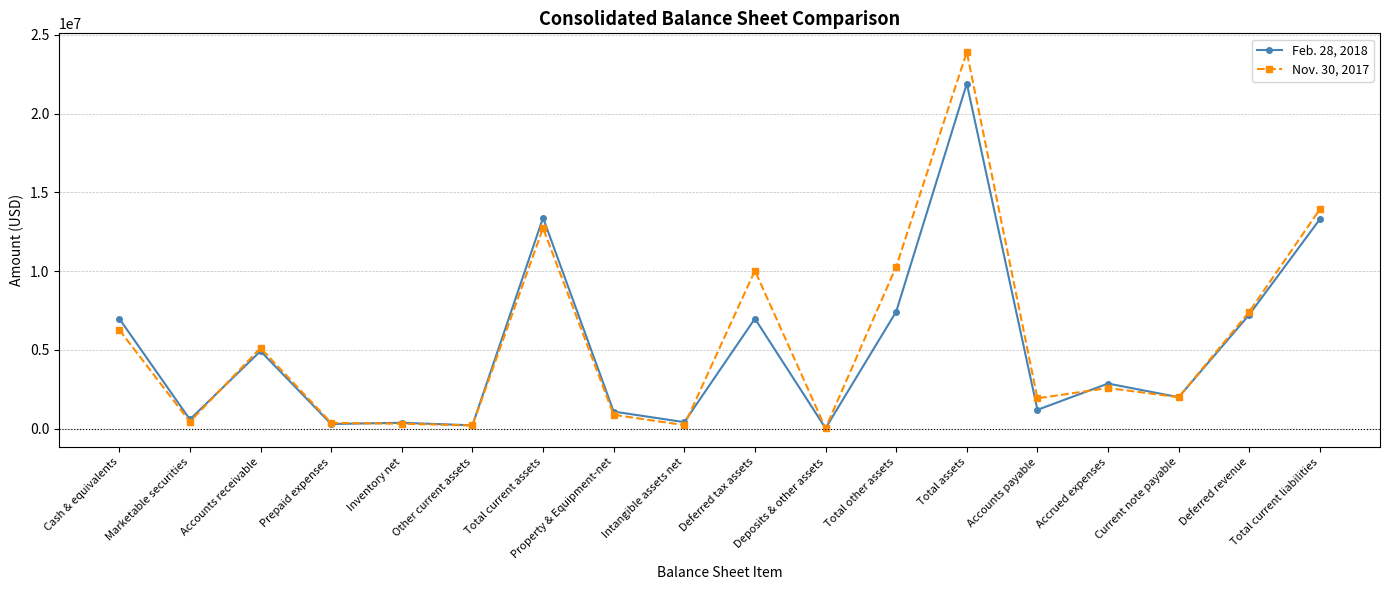

What are all the series names shown in the legend?

Feb. 28, 2018, Nov. 30, 2017